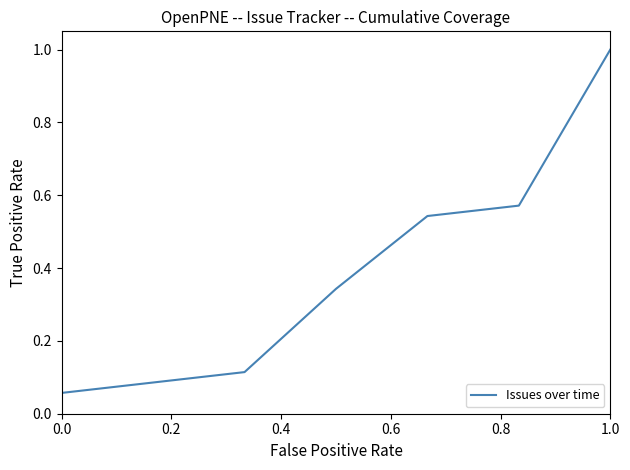

What is the greatest value displayed?

1.0